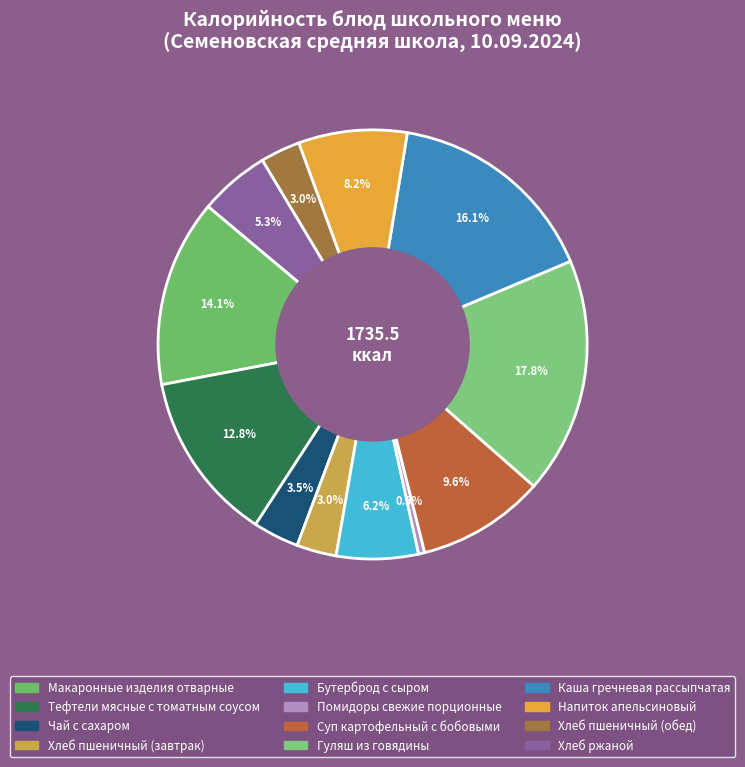

Combined, do Хлеб пшеничный (завтрак) and Каша гречневая рассыпчатая account for over 50%?

No